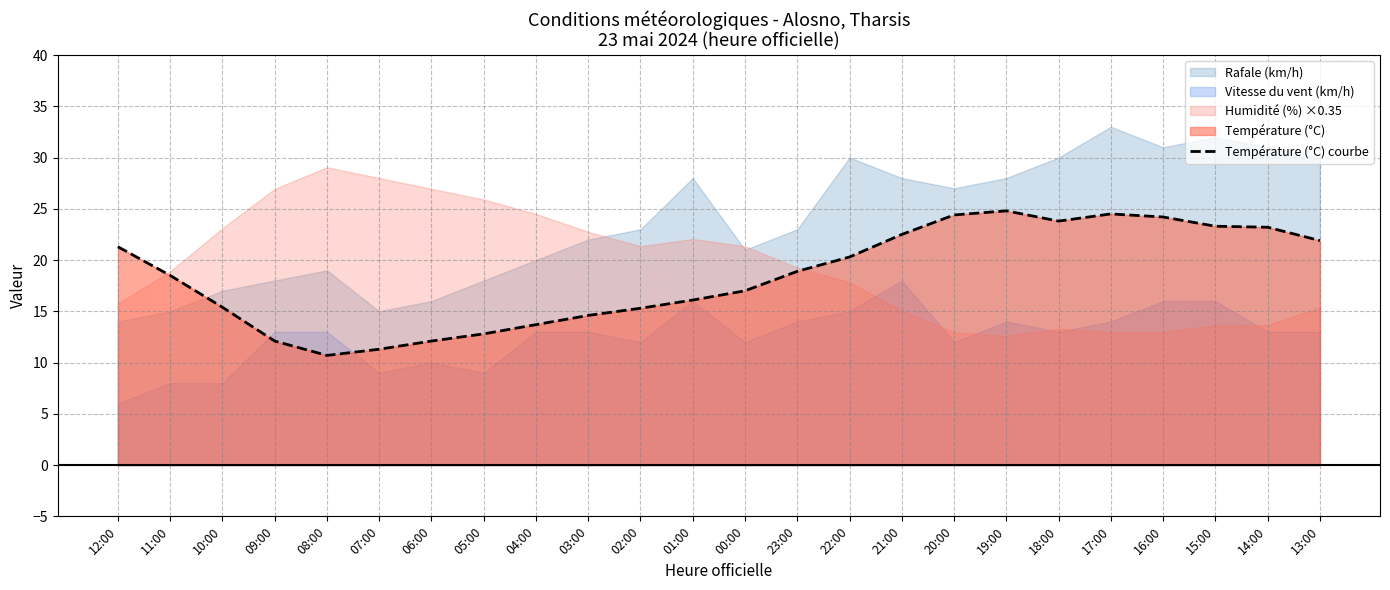

What is the approximate value at 02:00?

15.3